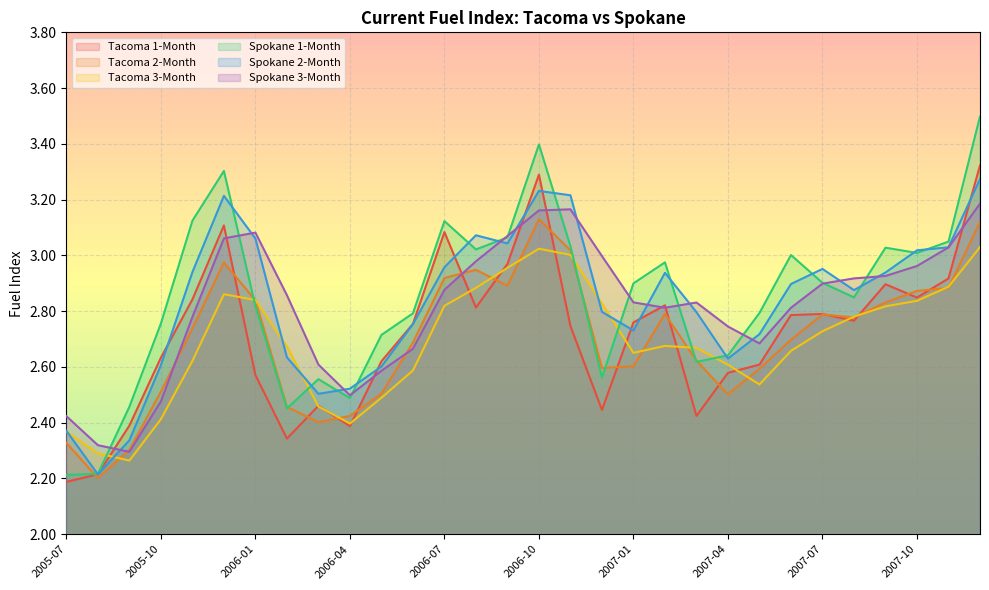

Does the chart display data point markers on the line(s)?

No